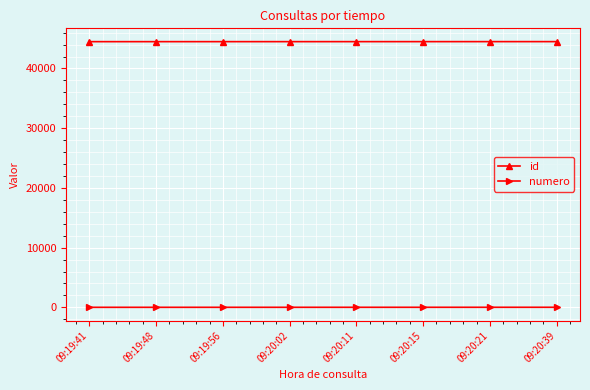

What is the difference between the maximum and second lowest values in the id series?

6